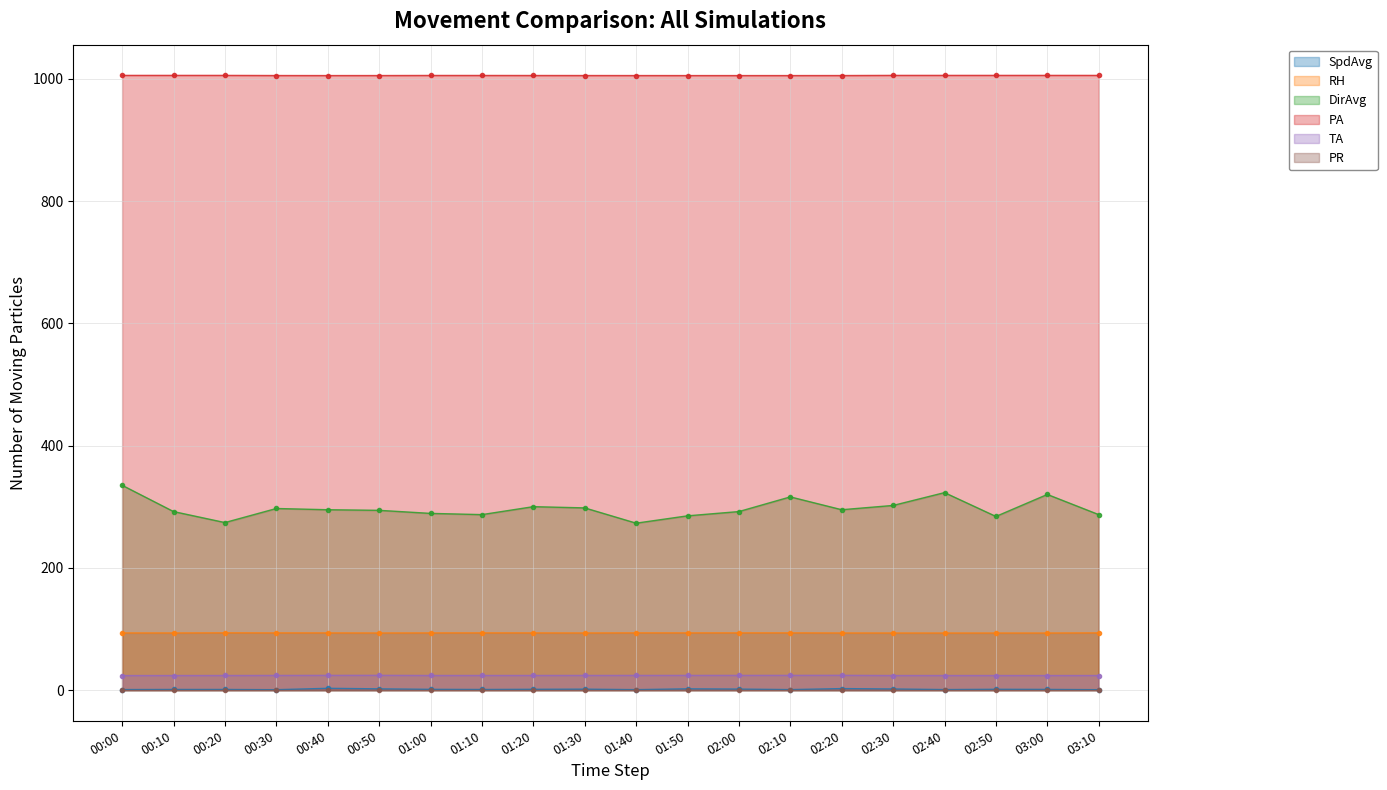

Where is the first local maximum for PA?

00:10